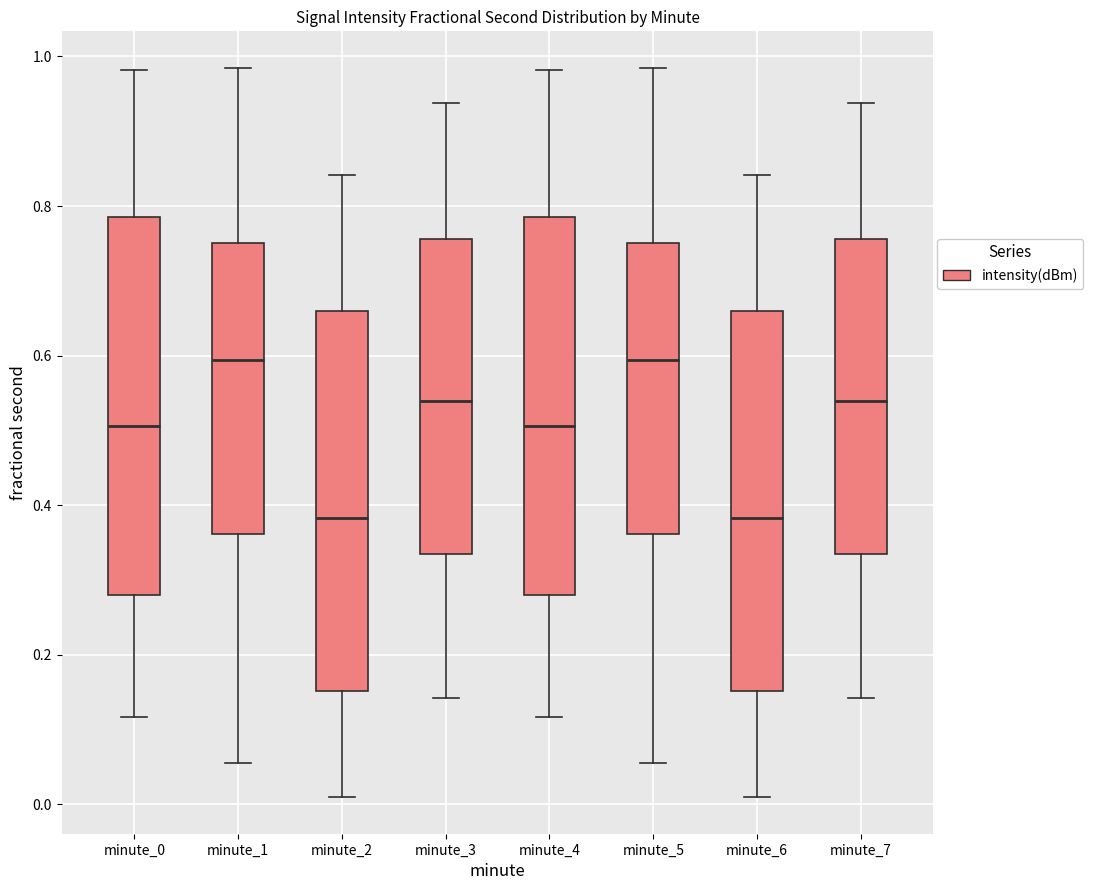

Where is the upper edge of the box for minute_0 on the y-axis? The values are not printed on the chart, so give them approximately, as read against the axis.

0.78